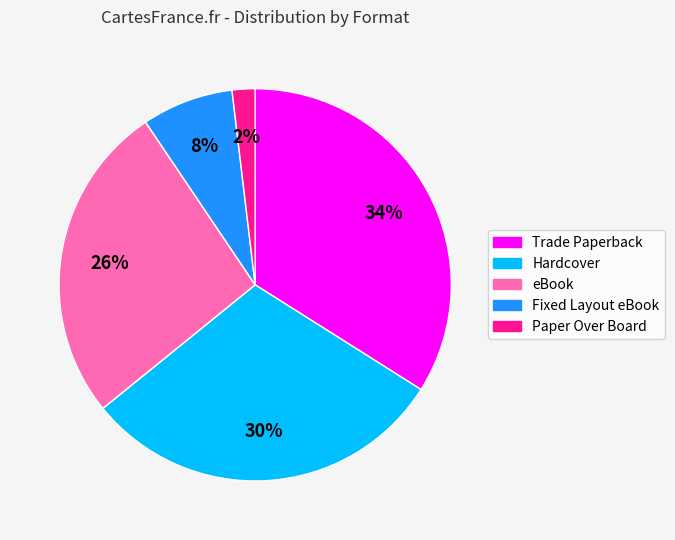

The eBook slice represents 26% of the pie. True or false?

True